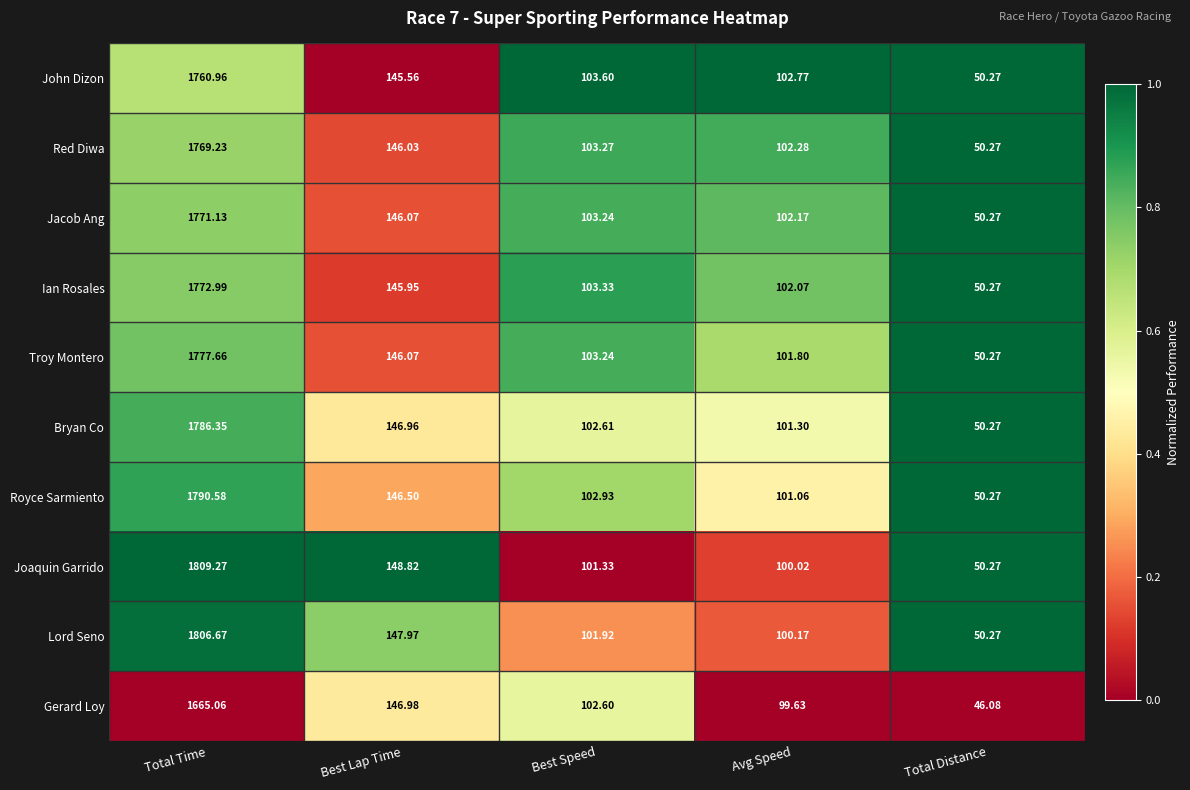

At Avg Speed, list the series in order from largest to smallest.

John Dizon, Red Diwa, Jacob Ang, Ian Rosales, Troy Montero, Bryan Co, Royce Sarmiento, Lord Seno, Joaquin Garrido, Gerard Loy